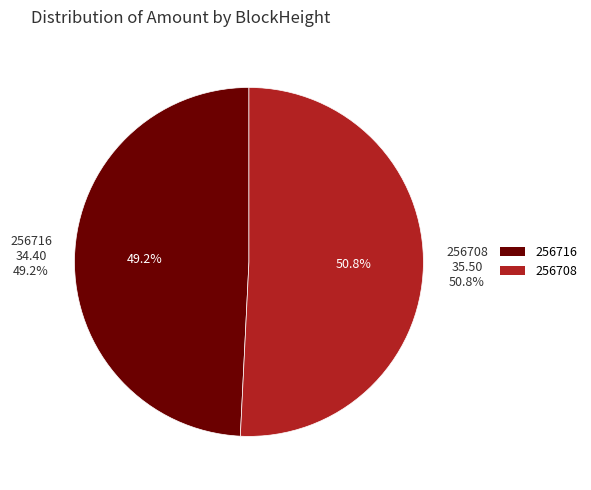

Does any single category account for the majority?

Yes